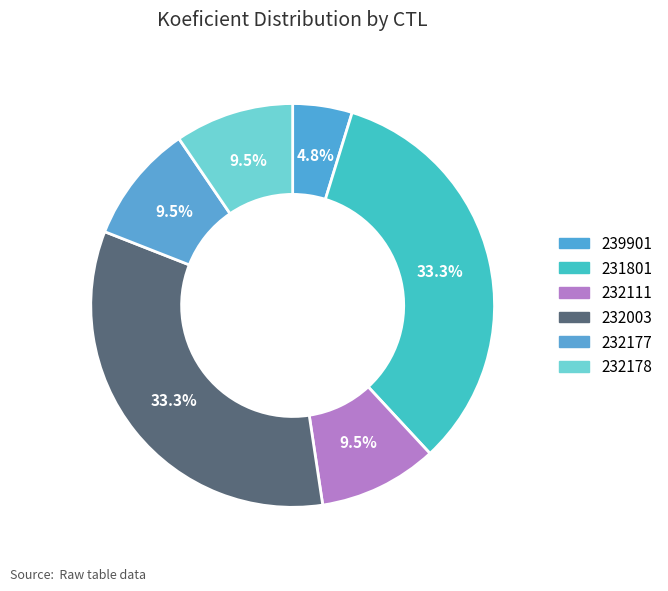

Rank the categories by value from highest to lowest.

231801, 232003, 232111, 232177, 232178, 239901